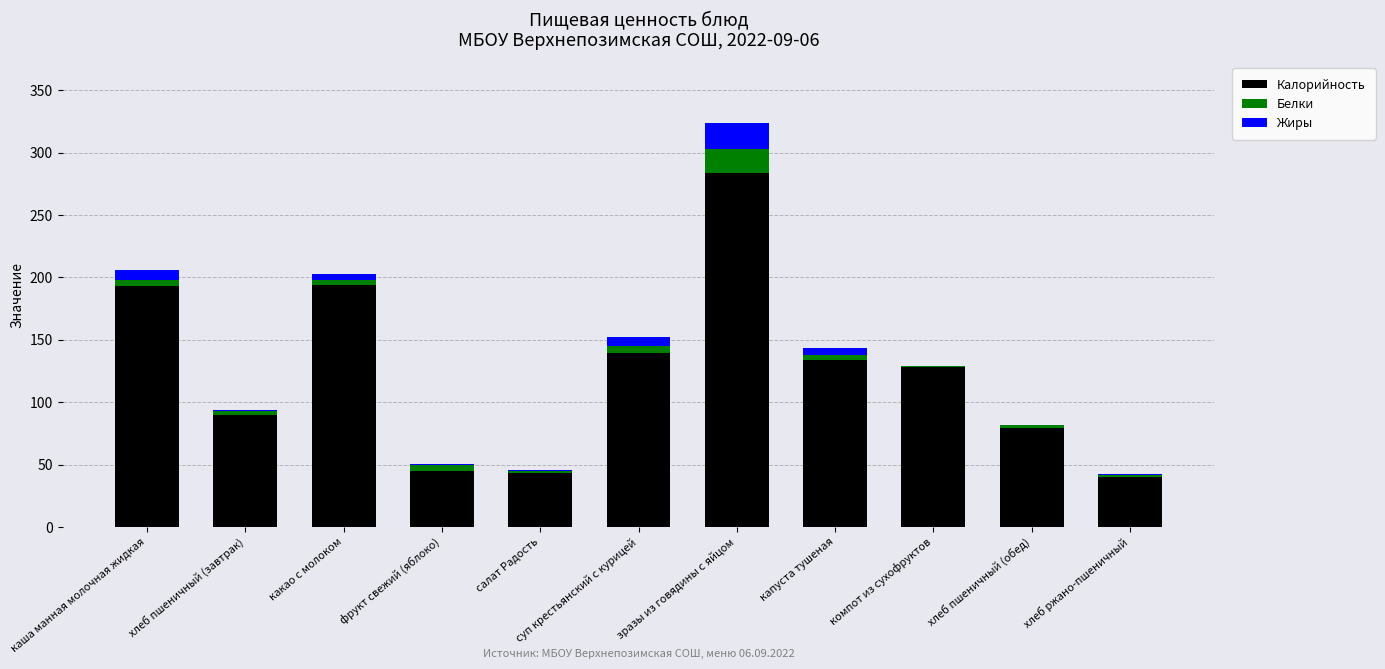

What is the total value across all series at зразы из говядины с яйцом?

324.0